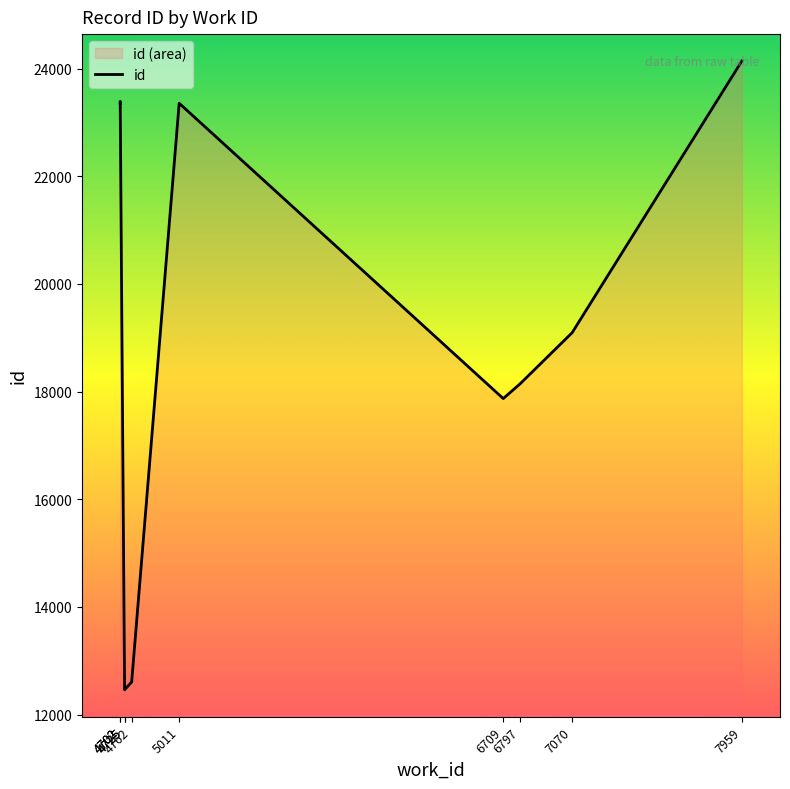

What value does the data have at 4702?

23391